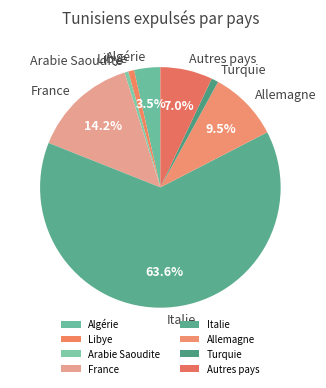

Which slice is the largest?

Italie